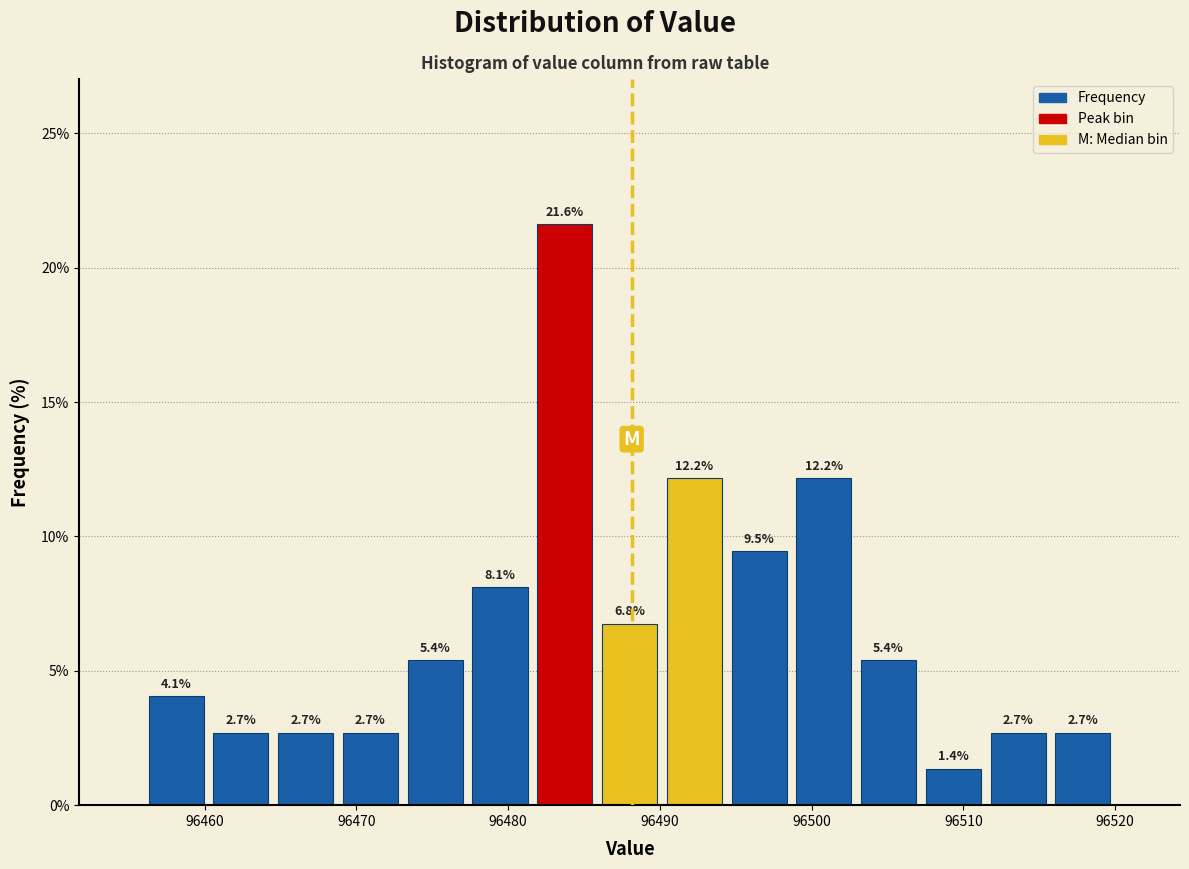

Which range on the x-axis has the tallest bar?

96482 to 96486